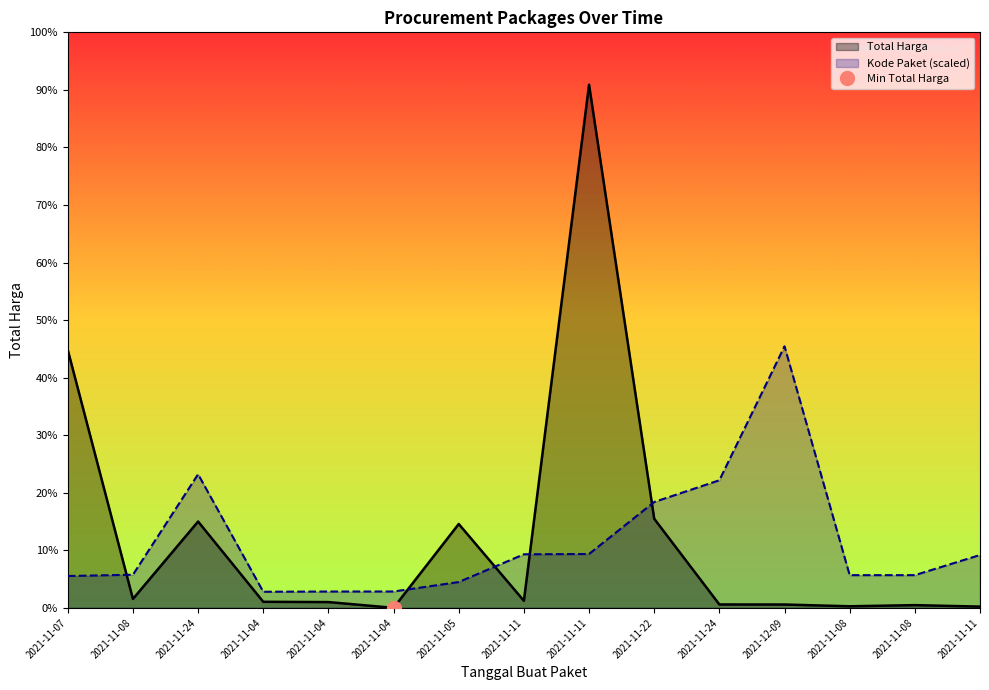

What is the difference between the Total Harga values at 2021-11-05 and 2021-11-07?

961865800.0